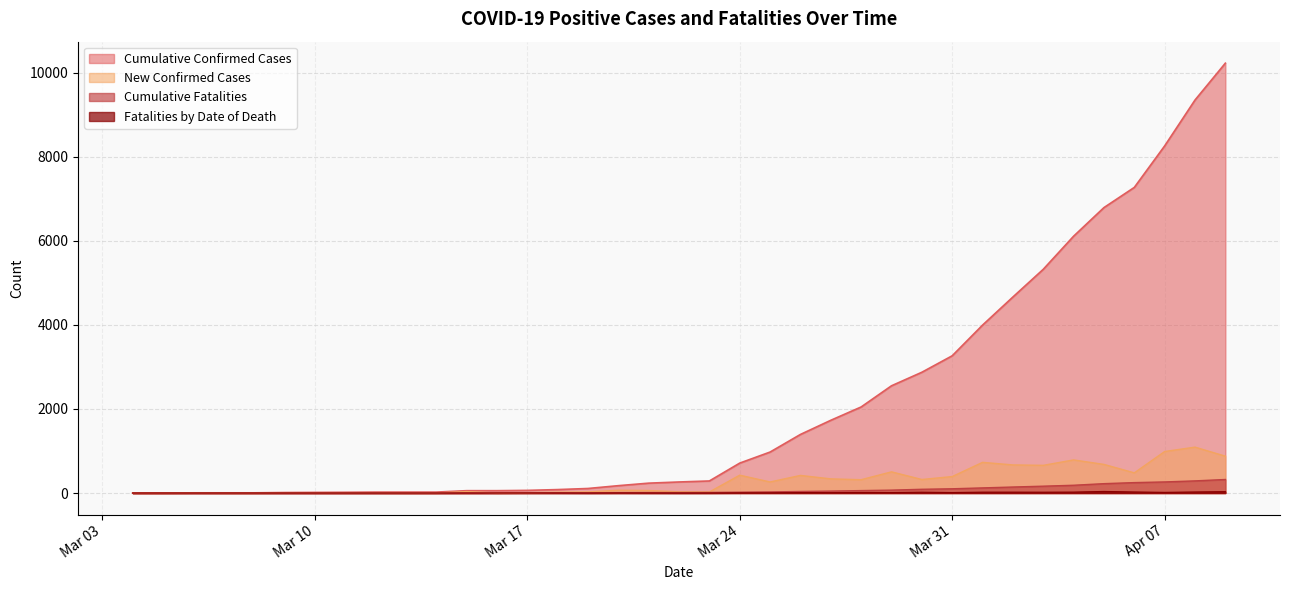

Which series has the largest total across all categories?

Cumulative Confirmed Cases